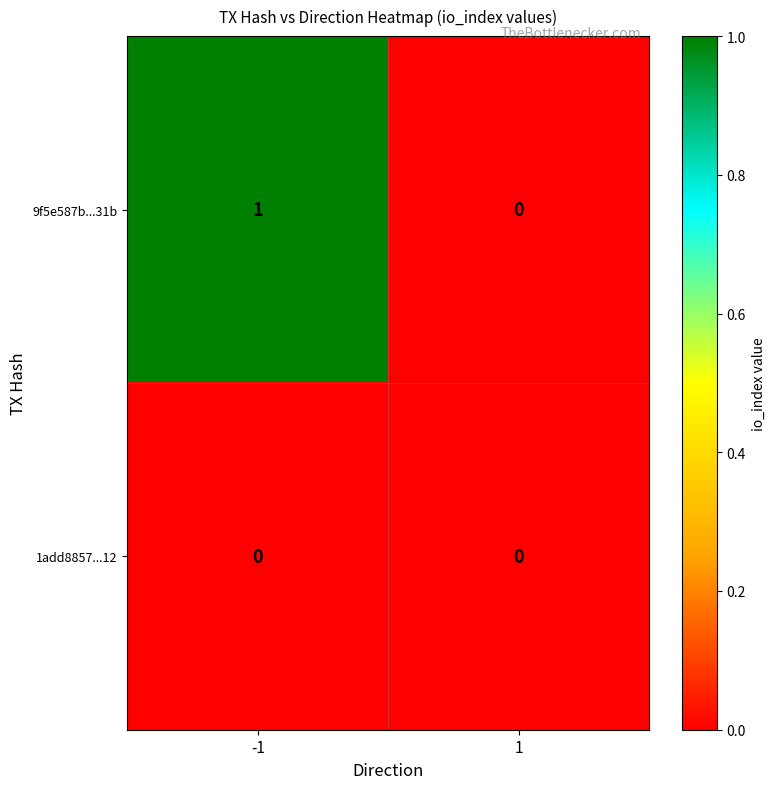

True or false: 1add8857...12 has a value of 0 at 1.

True